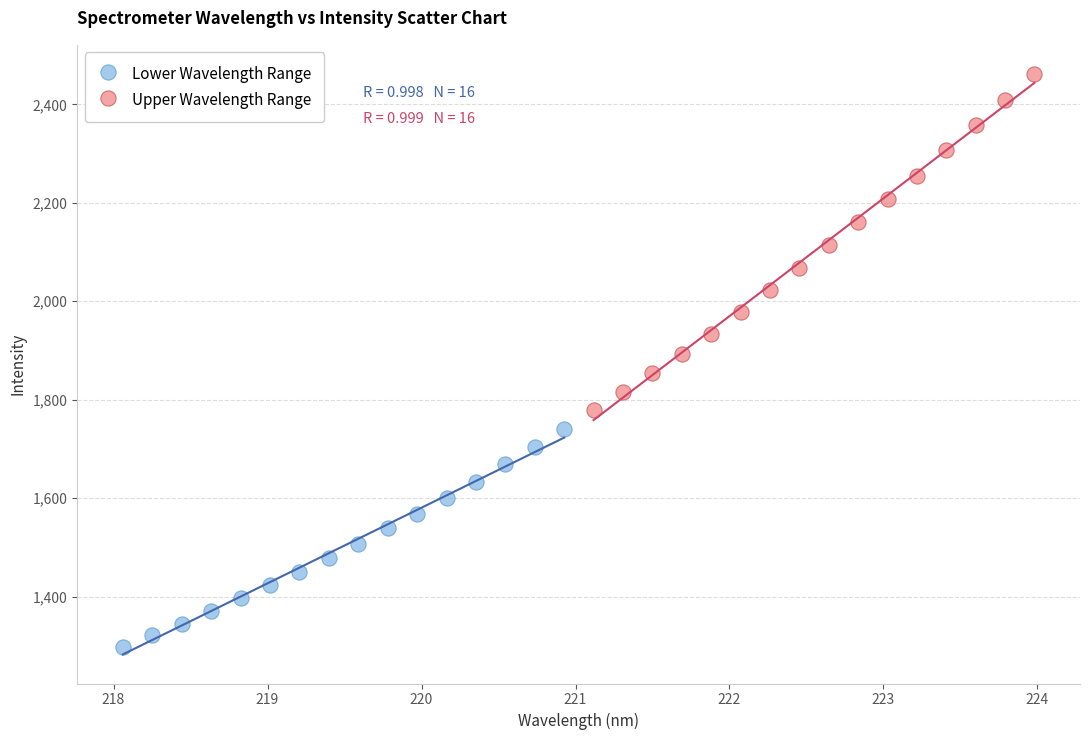

Which series contains the lowest Y value?

Lower Wavelength Range